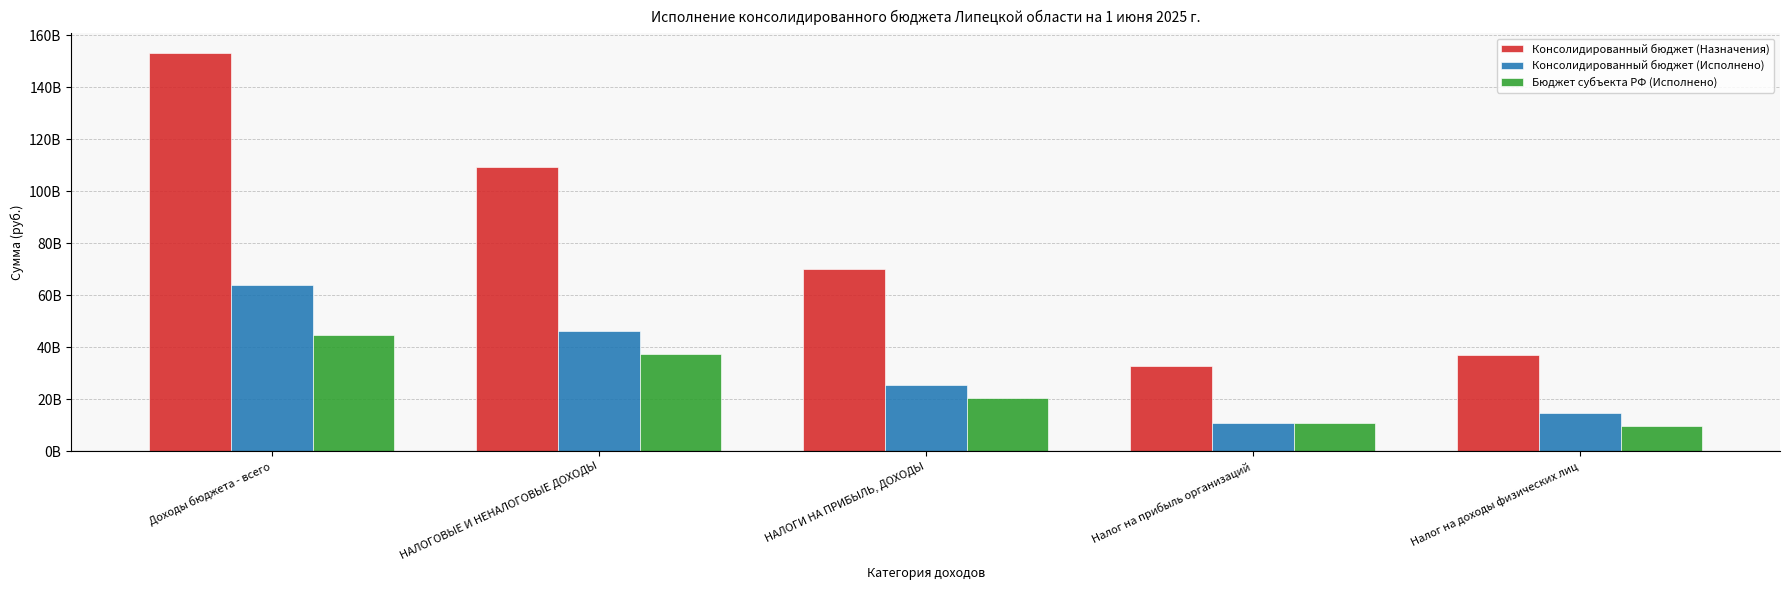

Which series has the widest spread of values?

Консолидированный бюджет (Назначения)